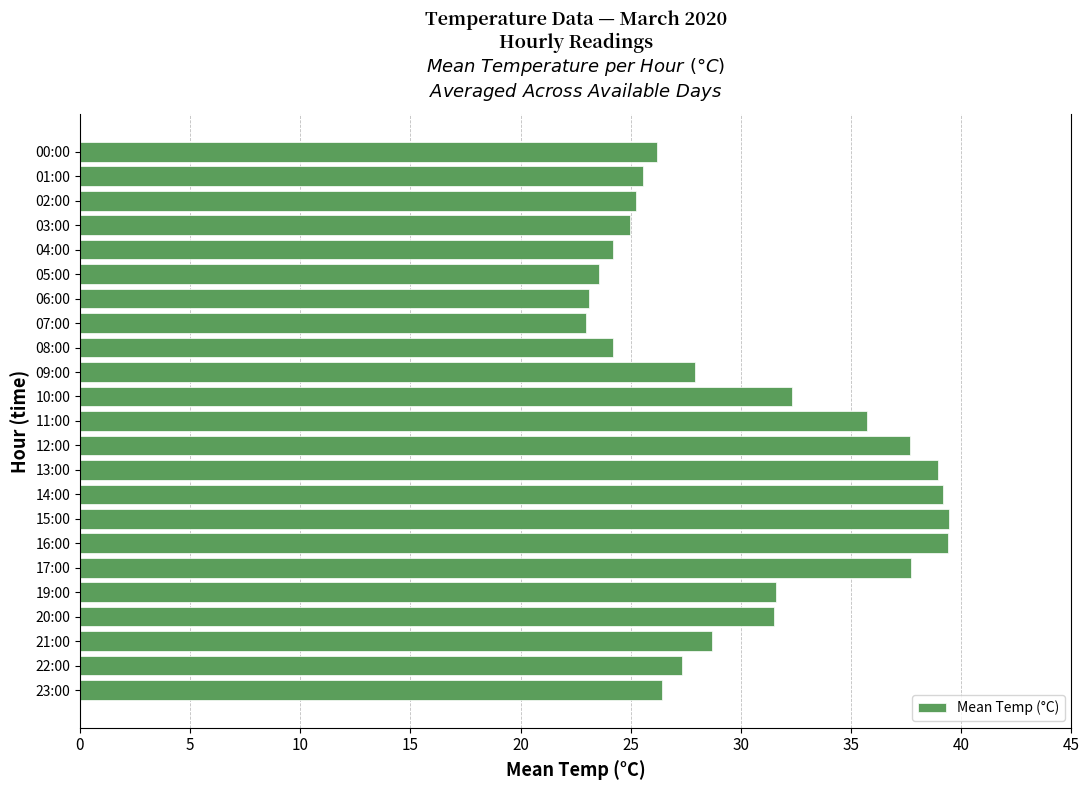

What is the maximum value shown in the chart?

39.5